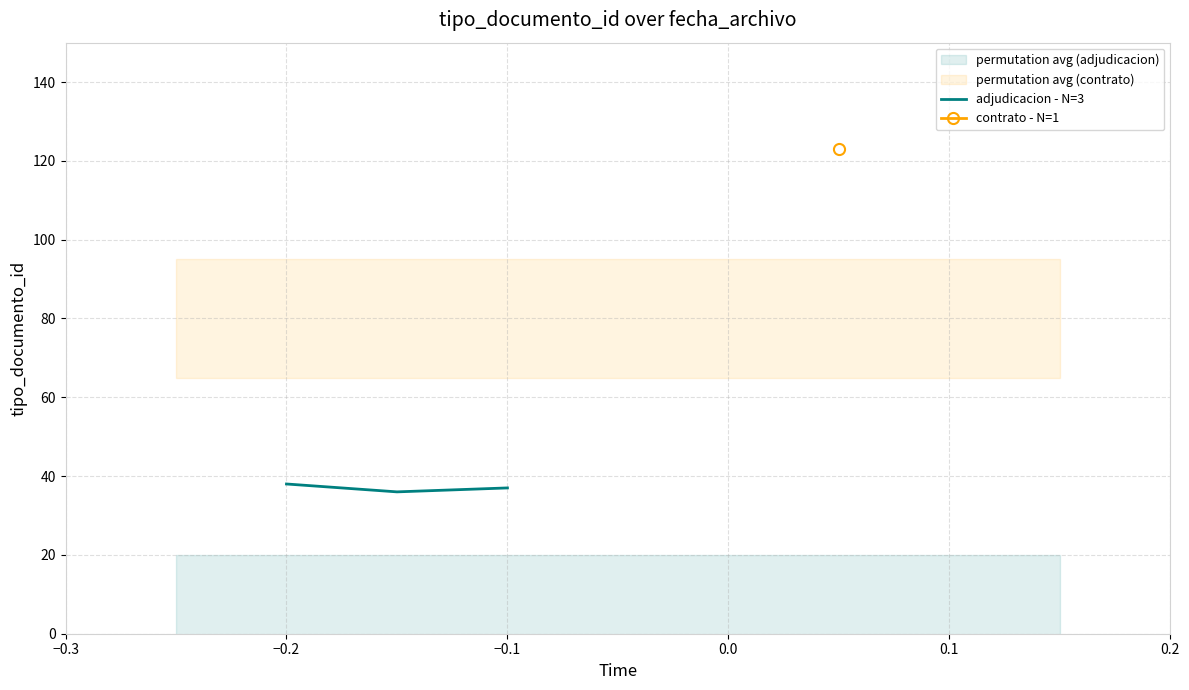

What is the smallest value displayed?

36